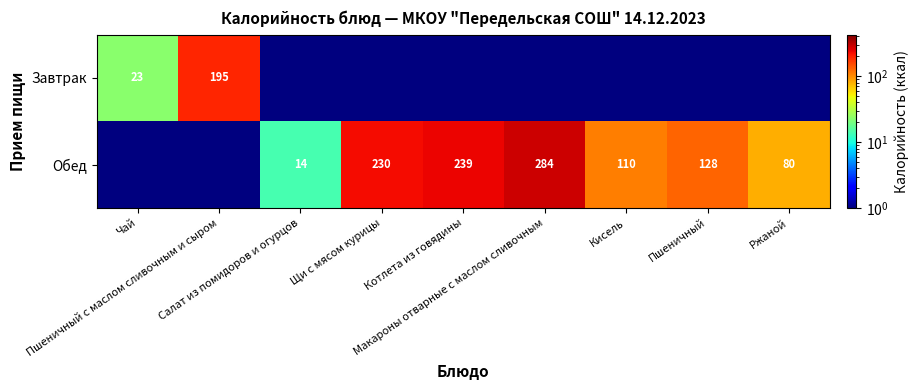

At Ржаной, list the series in order from largest to smallest.

Обед, Завтрак